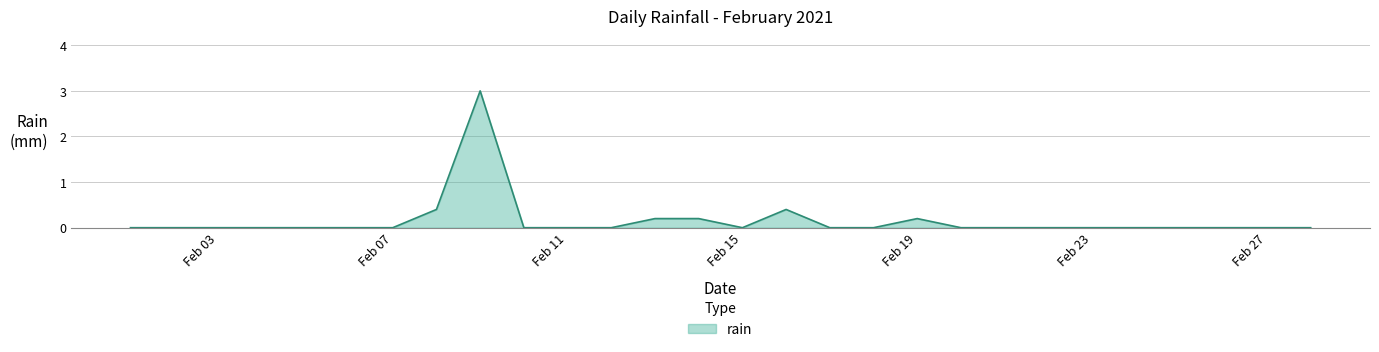

What is the maximum value shown in the chart?

3.0